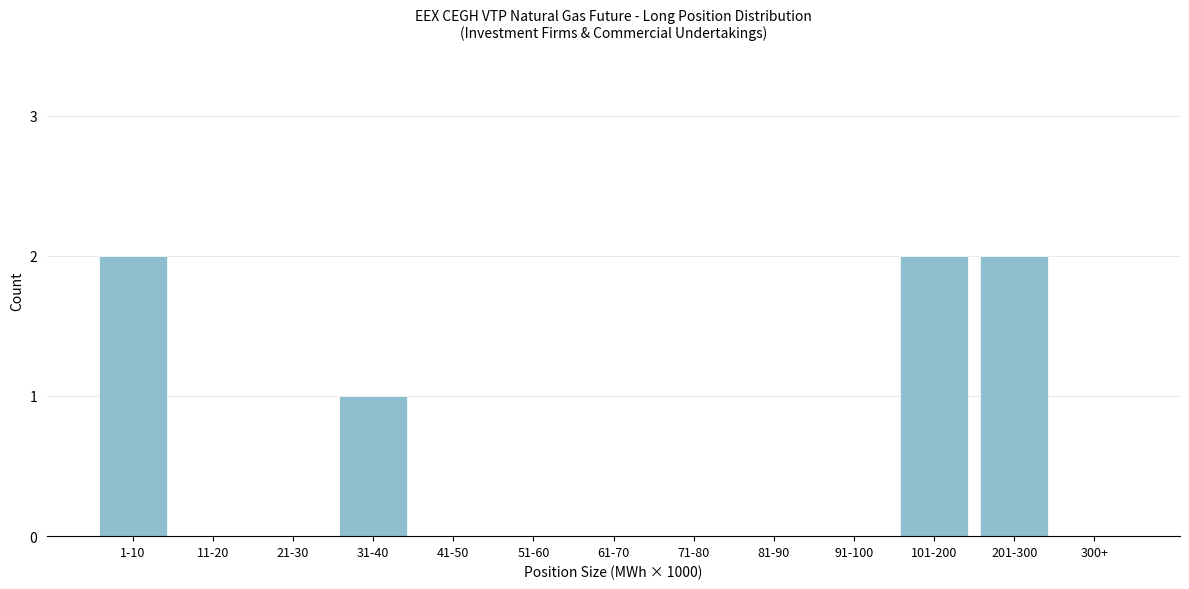

Reading left to right, what are all the values shown in this chart?

1-10=2	11-20=0	21-30=0	31-40=1	41-50=0	51-60=0	61-70=0	71-80=0	81-90=0	91-100=0	101-200=2	201-300=2	300+=0